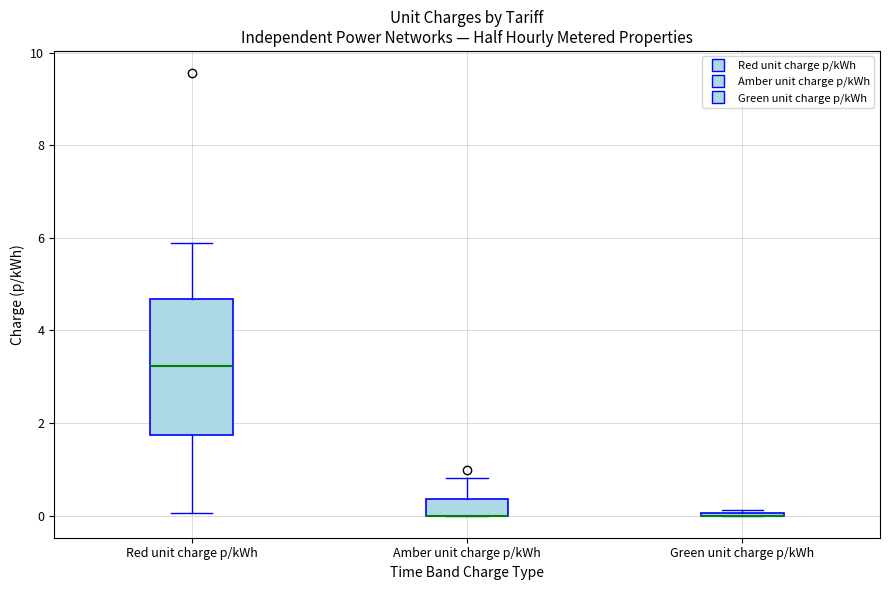

Reading left to right, transcribe this box plot: for each box, give where its median line is, the range the box spans, and where its two whiskers end, as read against the y-axis. The values are not printed on the chart, so give them approximately, as read against the axis.

Red unit charge p/kWh: median 3.2, box 1.8 to 4.6, whiskers 0.0 to 5.8
Amber unit charge p/kWh: median 0.0 (drawn on the box's lower edge), box 0.0 to 0.4, whiskers 0.0 to 0.8
Green unit charge p/kWh: box collapsed to a line at 0.0, whiskers 0.0 to 0.2